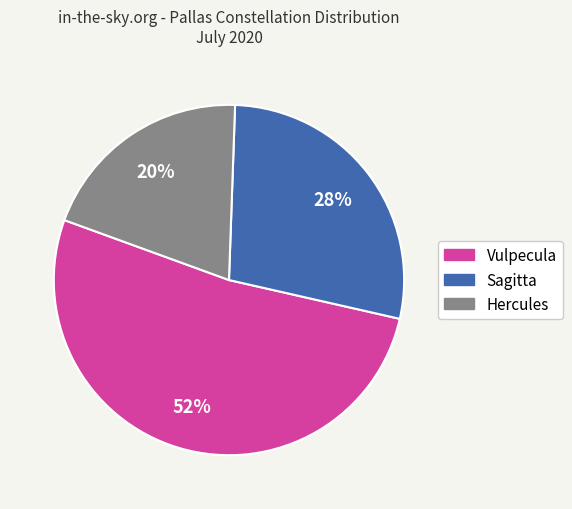

Does Vulpecula represent more than half of the total?

Yes